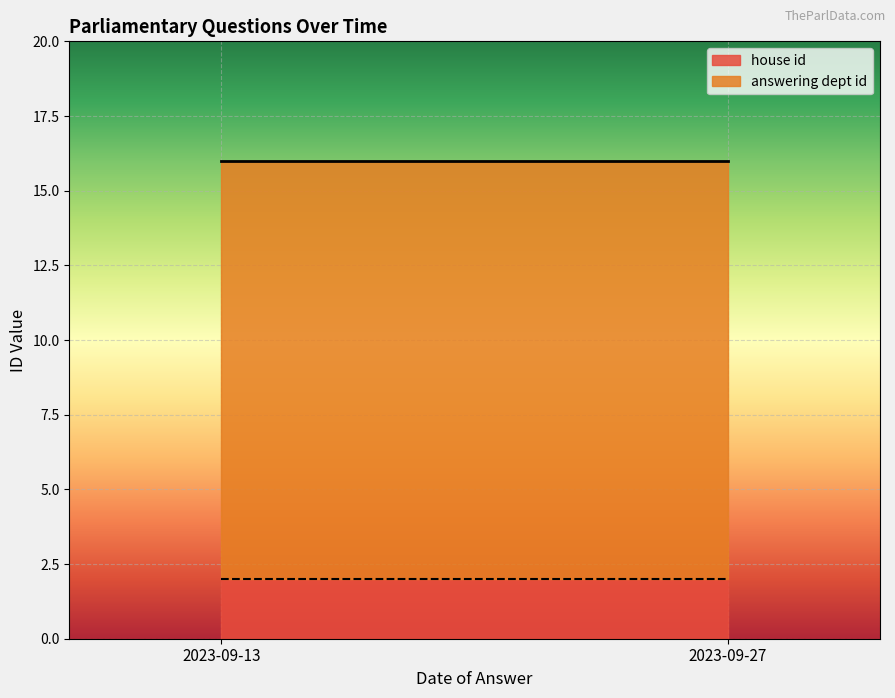

What is the lowest value of the house id series?

2